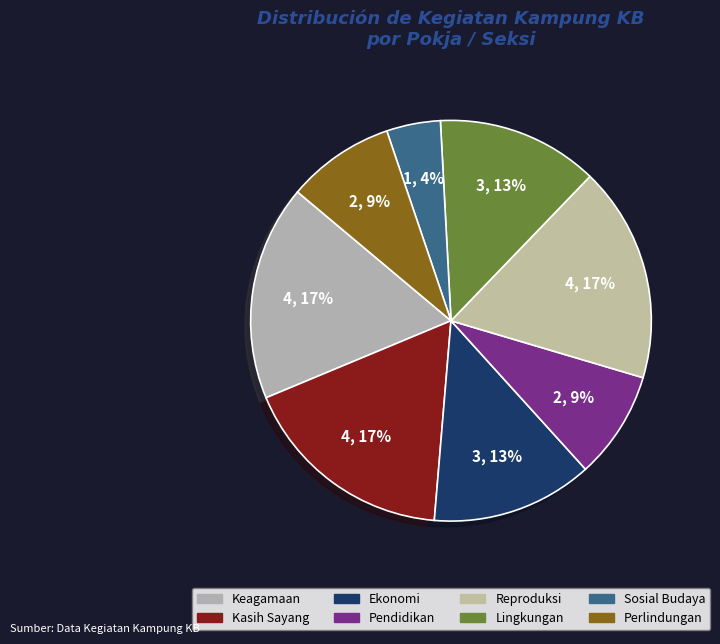

True or false: Keagamaan accounts for 17% of the total.

True